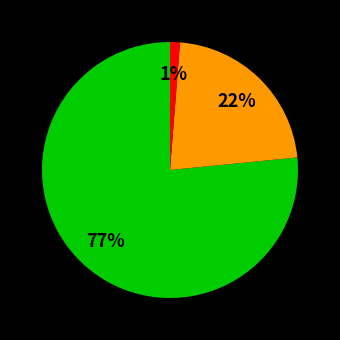

Does any single category account for the majority?

Yes